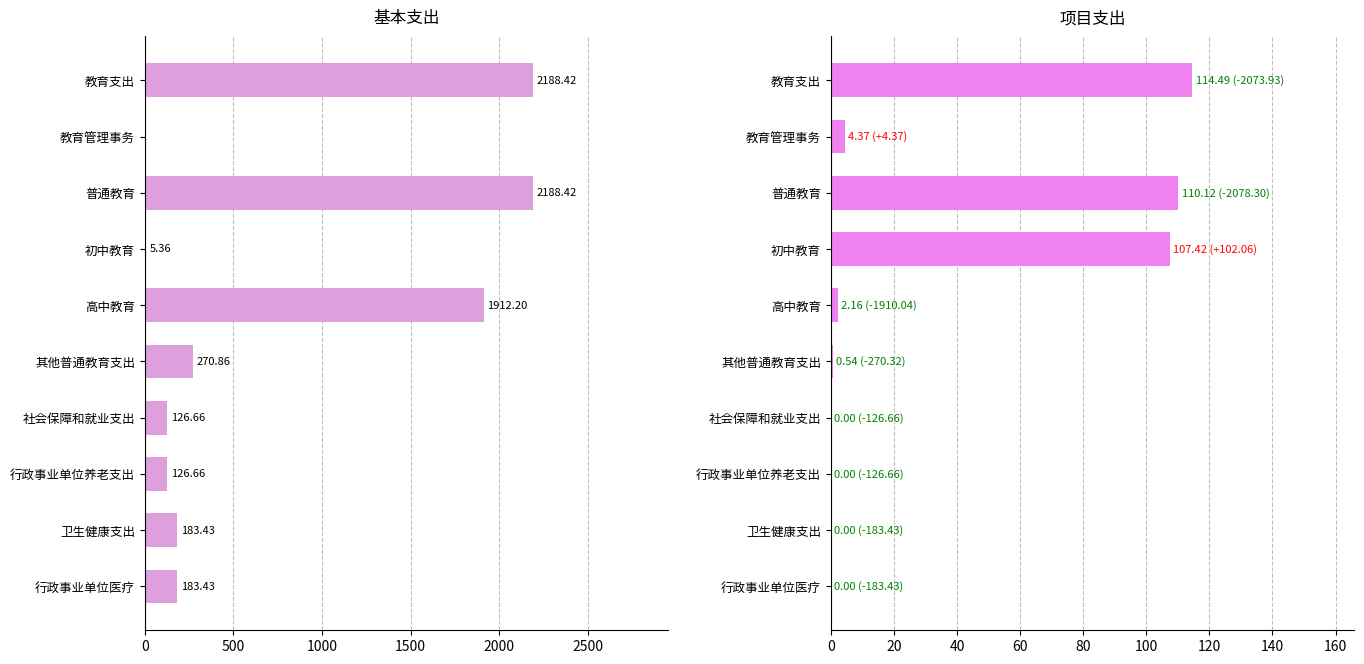

What is the average value of the 项目支出 series?

33.9